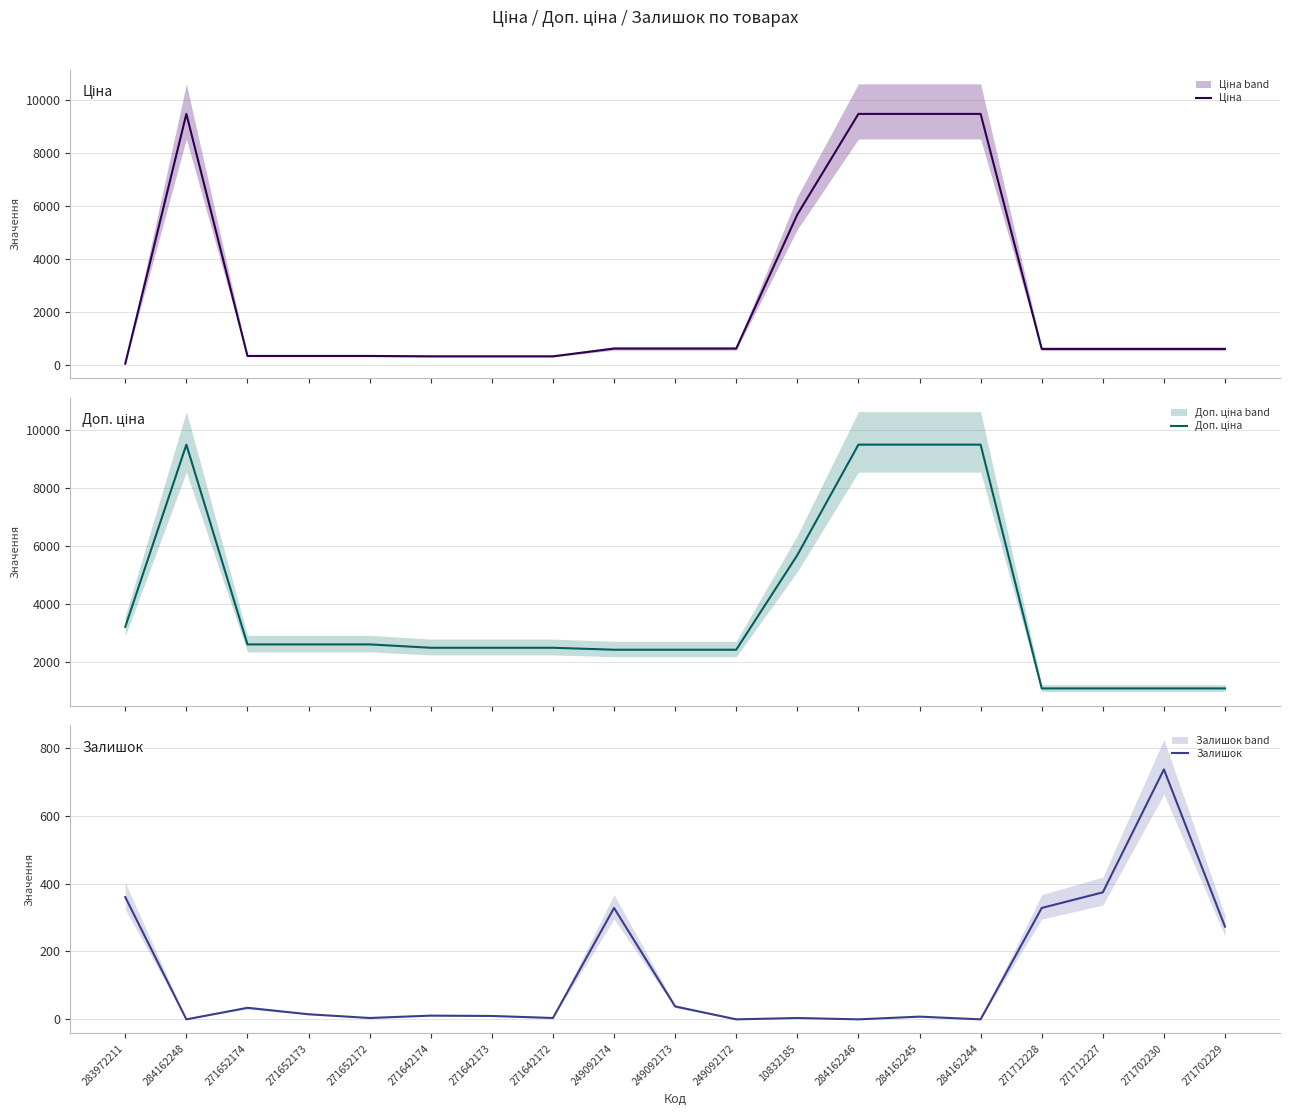

Where is the first local maximum for Залишок?

271652174